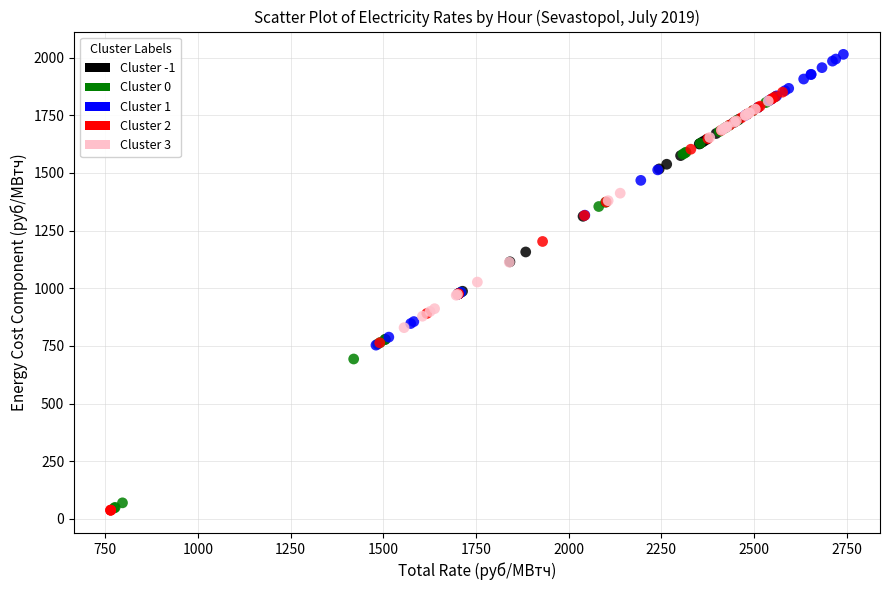

Which series contains the highest Y value?

Cluster 1